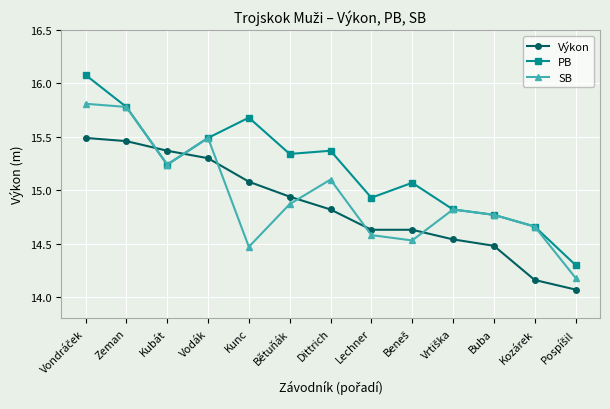

List the series in order of their peak value, lowest first.

Výkon, SB, PB